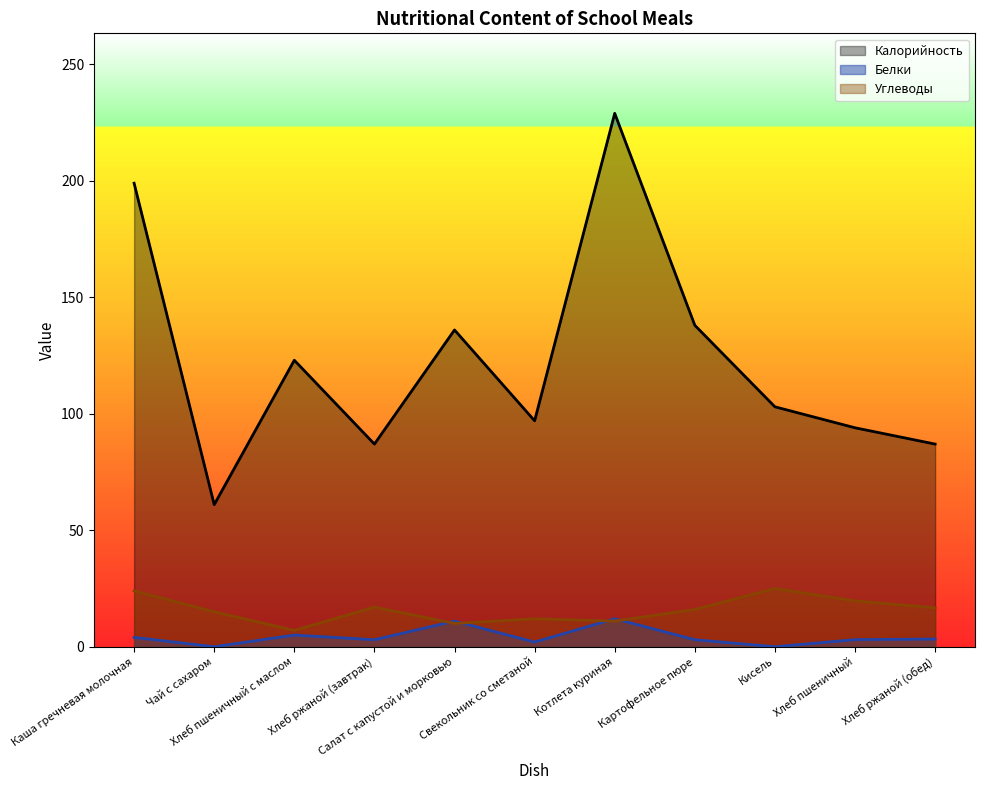

Reading left to right, transcribe all the data shown in this chart.

Калорийность: Каша гречневая молочная=199.0	Чай с сахаром=61.0	Хлеб пшеничный с маслом=123.0	Хлеб ржаной (завтрак)=87.0	Салат с капустой и морковью=136.0	Свекольник со сметаной=97.0	Котлета куриная=229.0	Картофельное пюре=138.0	Кисель=103.0	Хлеб пшеничный=94.0	Хлеб ржаной (обед)=87.0
Белки: Каша гречневая молочная=4.0	Чай с сахаром=0.0	Хлеб пшеничный с маслом=5.0	Хлеб ржаной (завтрак)=3.0	Салат с капустой и морковью=11.0	Свекольник со сметаной=2.0	Котлета куриная=12.0	Картофельное пюре=3.0	Кисель=0.0	Хлеб пшеничный=3.0	Хлеб ржаной (обед)=3.3
Углеводы: Каша гречневая молочная=24.0	Чай с сахаром=15.0	Хлеб пшеничный с маслом=7.0	Хлеб ржаной (завтрак)=17.0	Салат с капустой и морковью=10.0	Свекольник со сметаной=12.0	Котлета куриная=11.0	Картофельное пюре=16.0	Кисель=25.0	Хлеб пшеничный=19.7	Хлеб ржаной (обед)=16.7